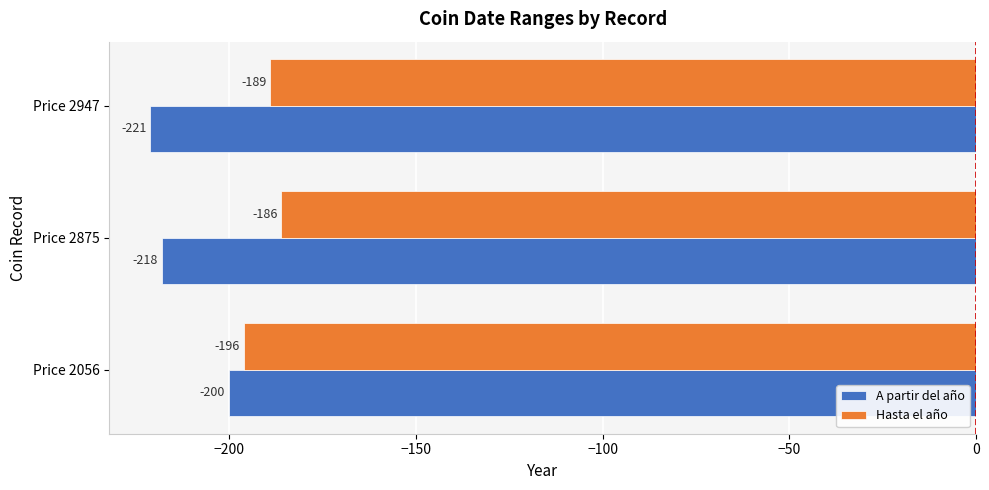

At which category is the sum across all series the highest?

Price 2056